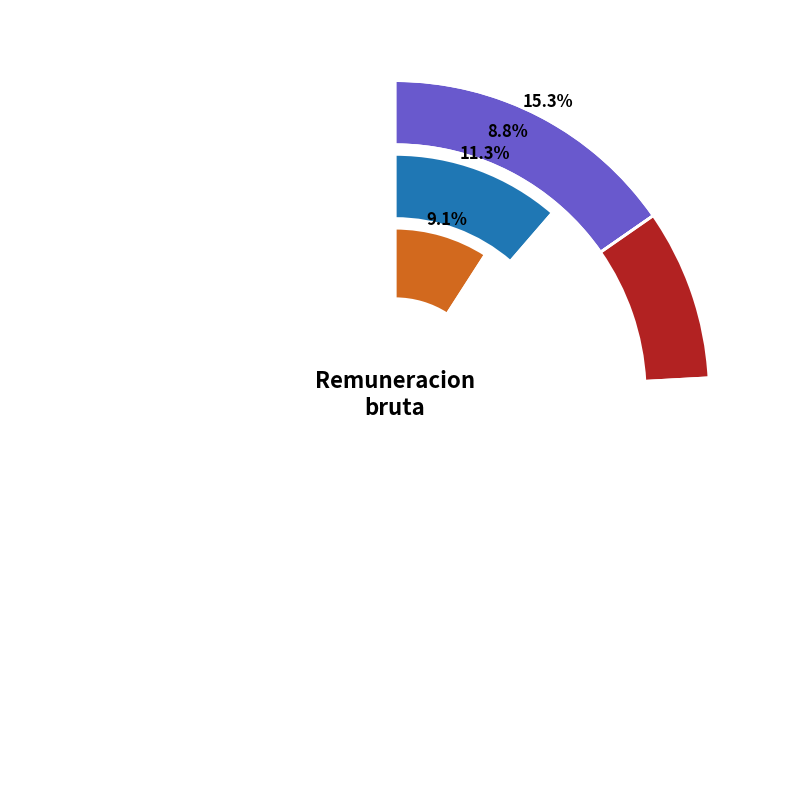

The TRABAJADORA SOCIAL slice represents 9% of the pie. True or false?

True